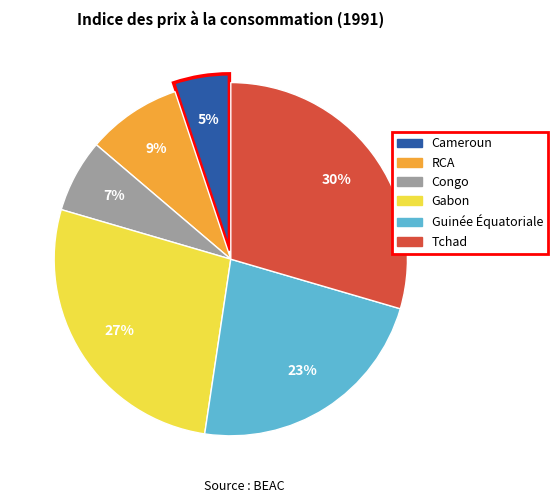

Is it true that Cameroun is 1% of the pie?

False